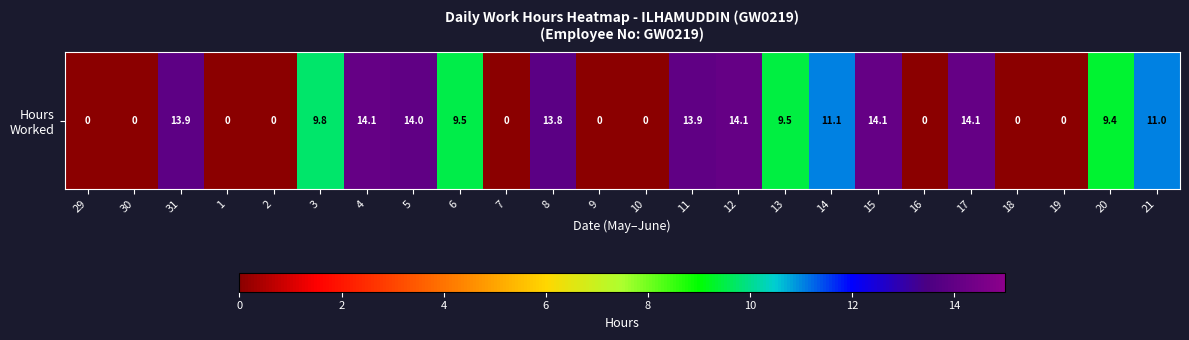

At which category does the chart reach its minimum across all series?

29